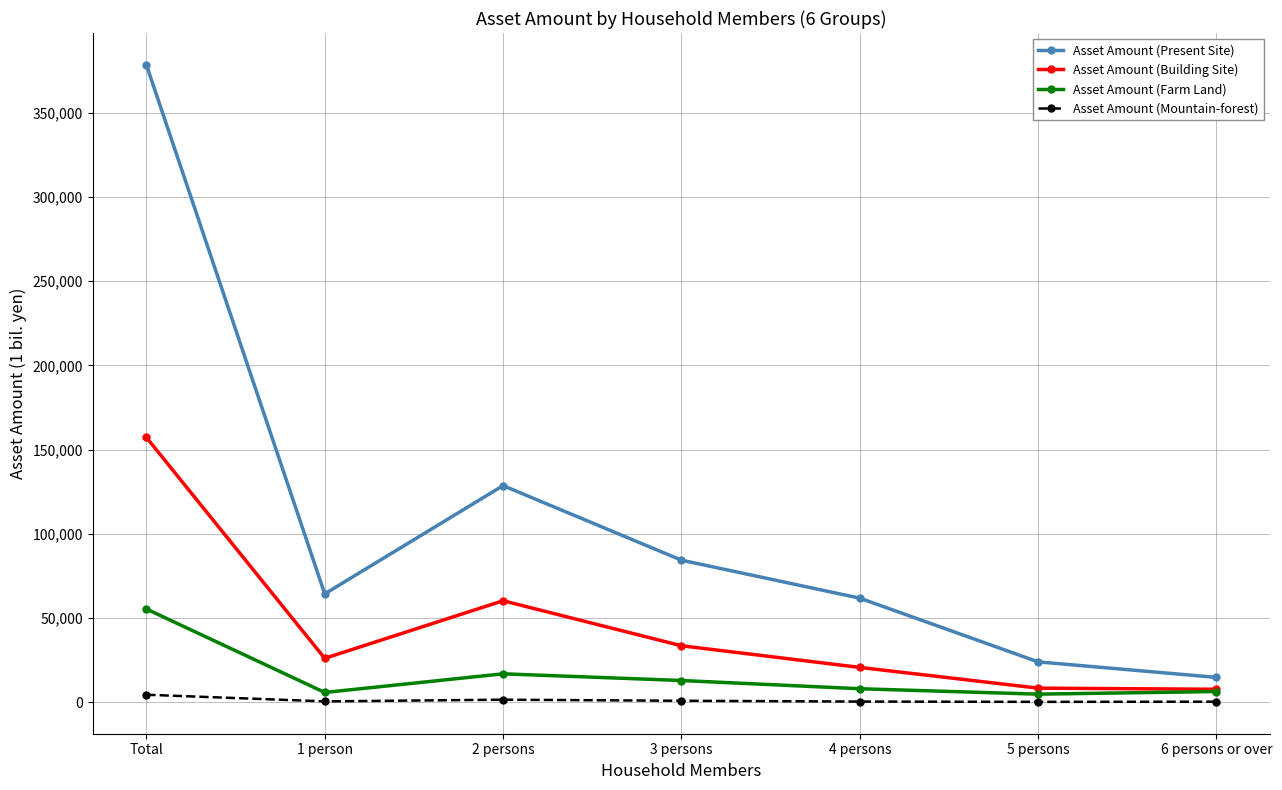

What is the smallest value displayed?

336